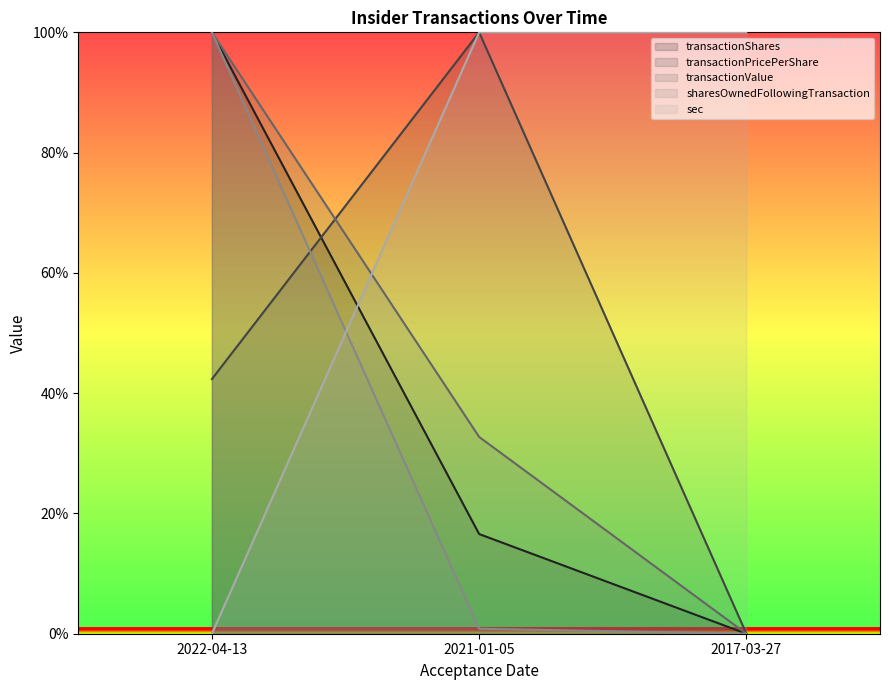

What is the sum of the transactionPricePerShare values at 2022-04-13 and 2021-01-05?

142.3